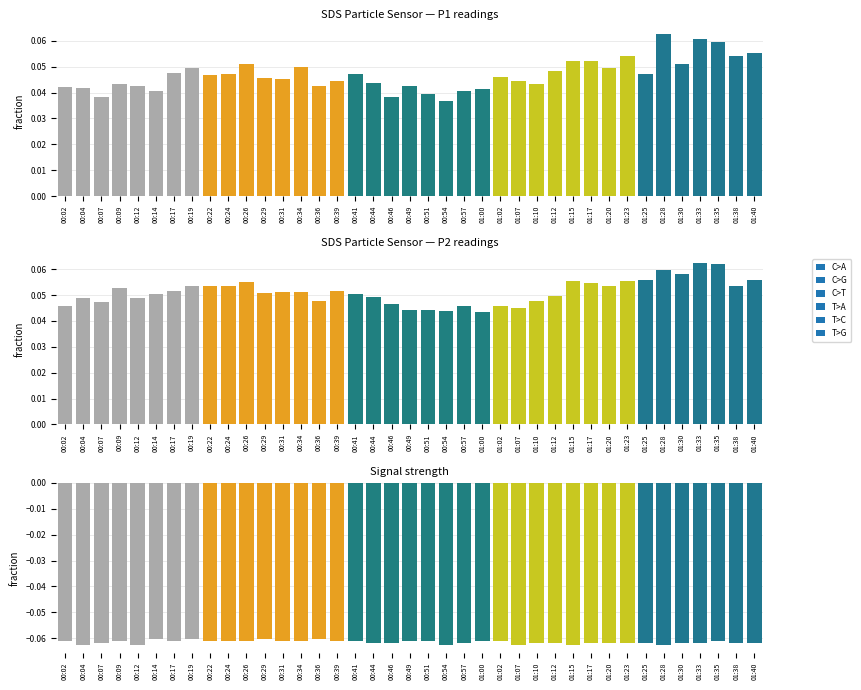

What is the label of the 30th bar from the left?

01:17